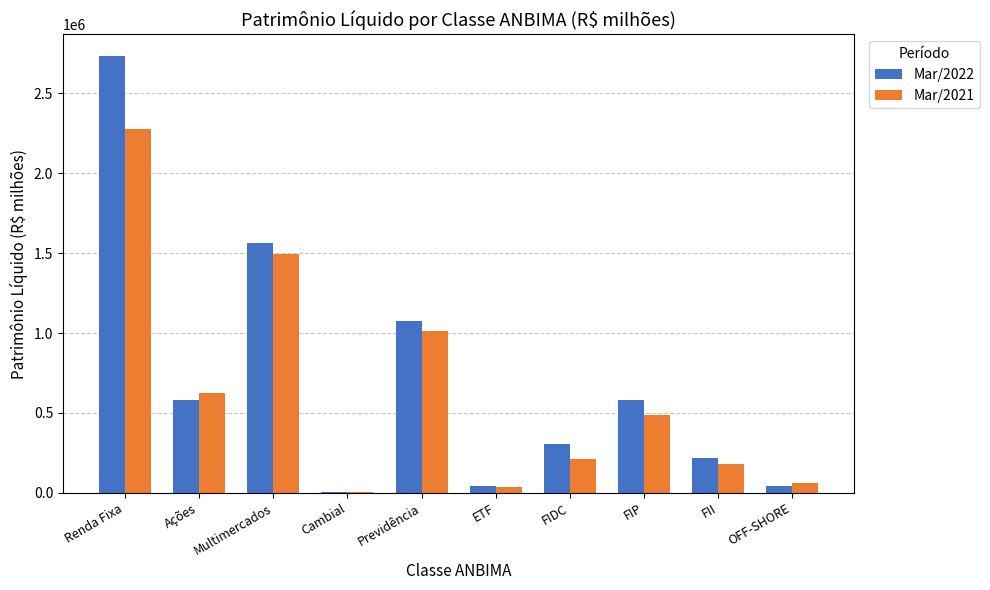

How many values in the Mar/2021 series exceed 488262?

5